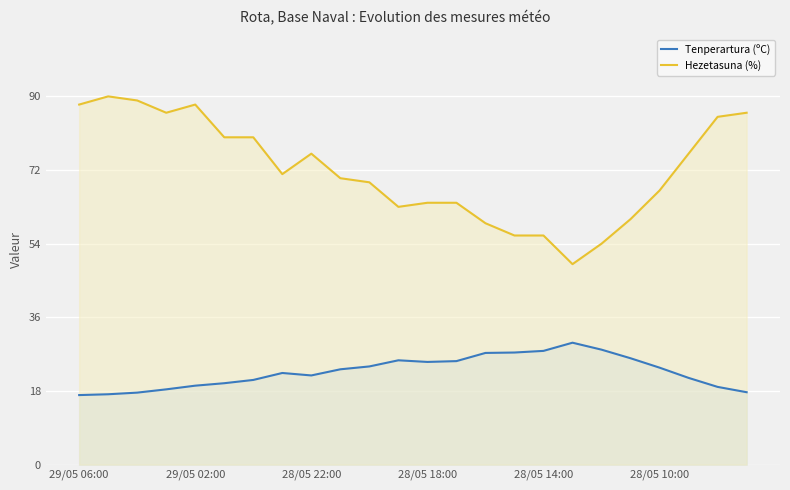

The Hezetasuna (%) series shows 56.0 at 15. True or false?

True